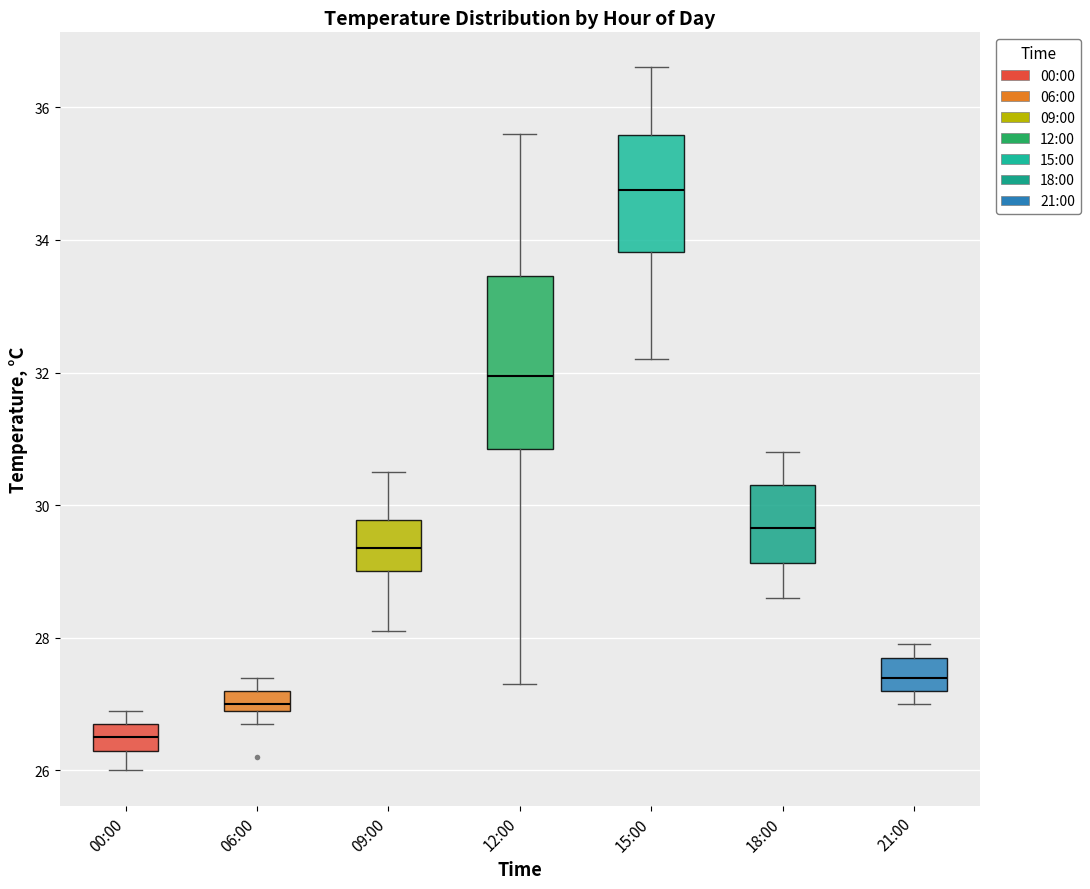

Reading left to right, transcribe this box plot: for each box, give where its median line is, the range the box spans, and where its two whiskers end, as read against the y-axis. The values are not printed on the chart, so give them approximately, as read against the axis.

00:00: median 26.6, box 26.4 to 26.8, whiskers 26.0 to 27.0
06:00: median 27.0 (just above the box's lower edge), box 27.0 to 27.2, whiskers 26.8 to 27.4
09:00: median 29.4, box 29.0 to 29.8, whiskers 28.2 to 30.6
12:00: median 32.0, box 30.8 to 33.4, whiskers 27.4 to 35.6
15:00: median 34.8, box 33.8 to 35.6, whiskers 32.2 to 36.6
18:00: median 29.6, box 29.2 to 30.4, whiskers 28.6 to 30.8
21:00: median 27.4, box 27.2 to 27.8, whiskers 27.0 to 28.0